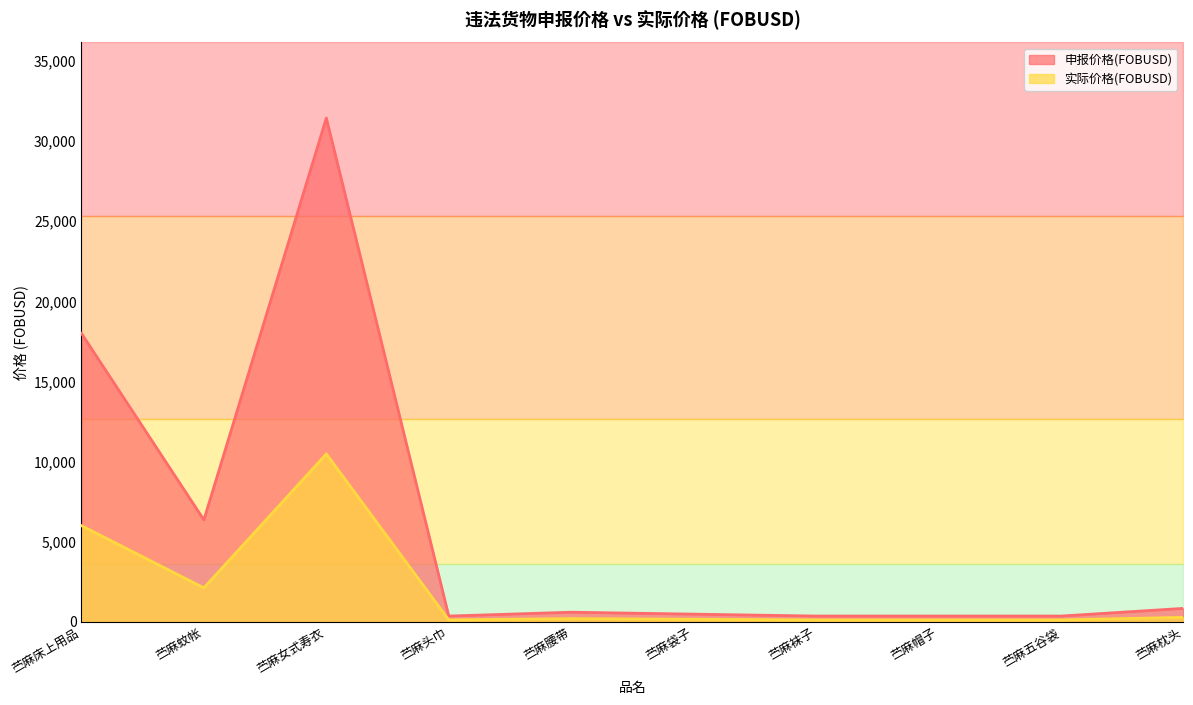

What is the minimum value for 申报价格(FOBUSD)?

360